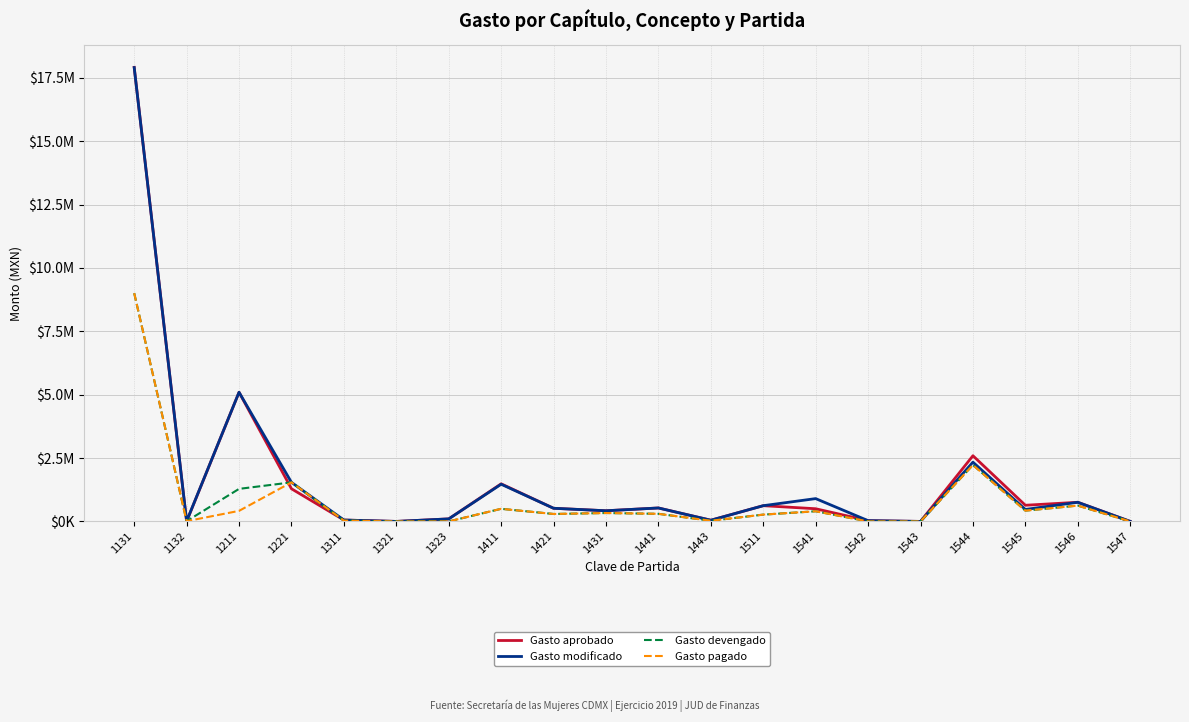

Is it true that Gasto devengado equals -6157649.3 at 1542?

False